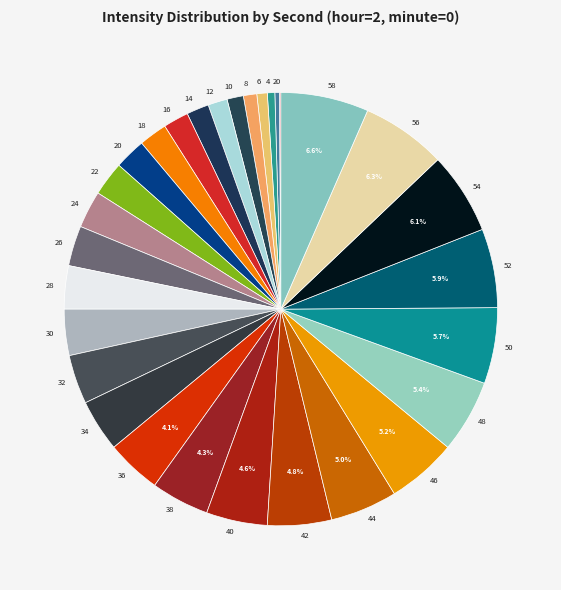

Approximately how many times larger is the value at 28 compared to 8?

3.5